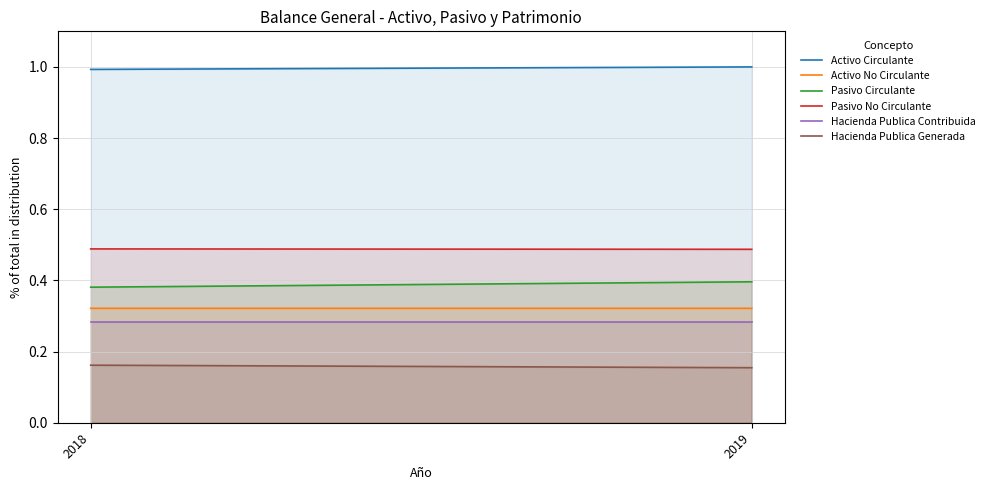

List the labels in order of Hacienda Publica Contribuida value, smallest first.

2018, 2019